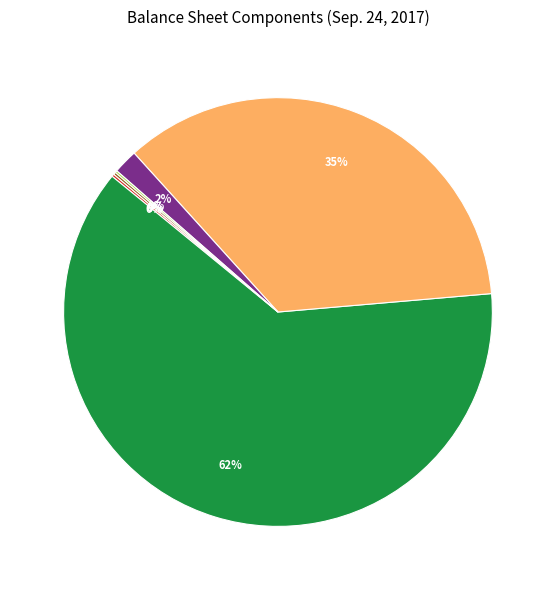

To the nearest percent, what is the average slice percentage?

14%